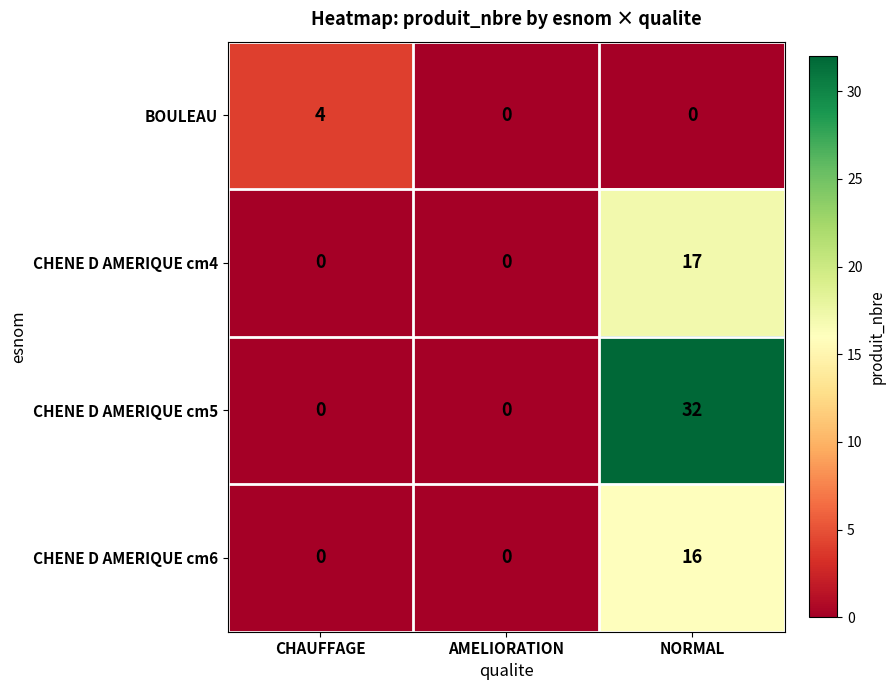

How many categories are shown in the chart?

3